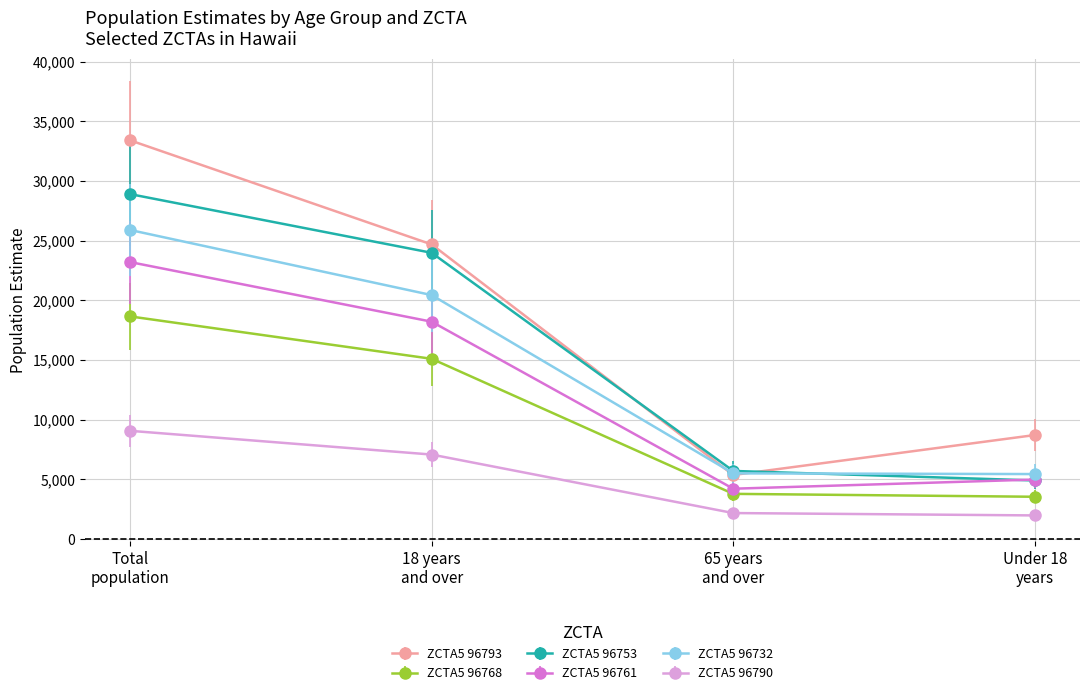

What is the label of the 1st point from the left?

Total
population